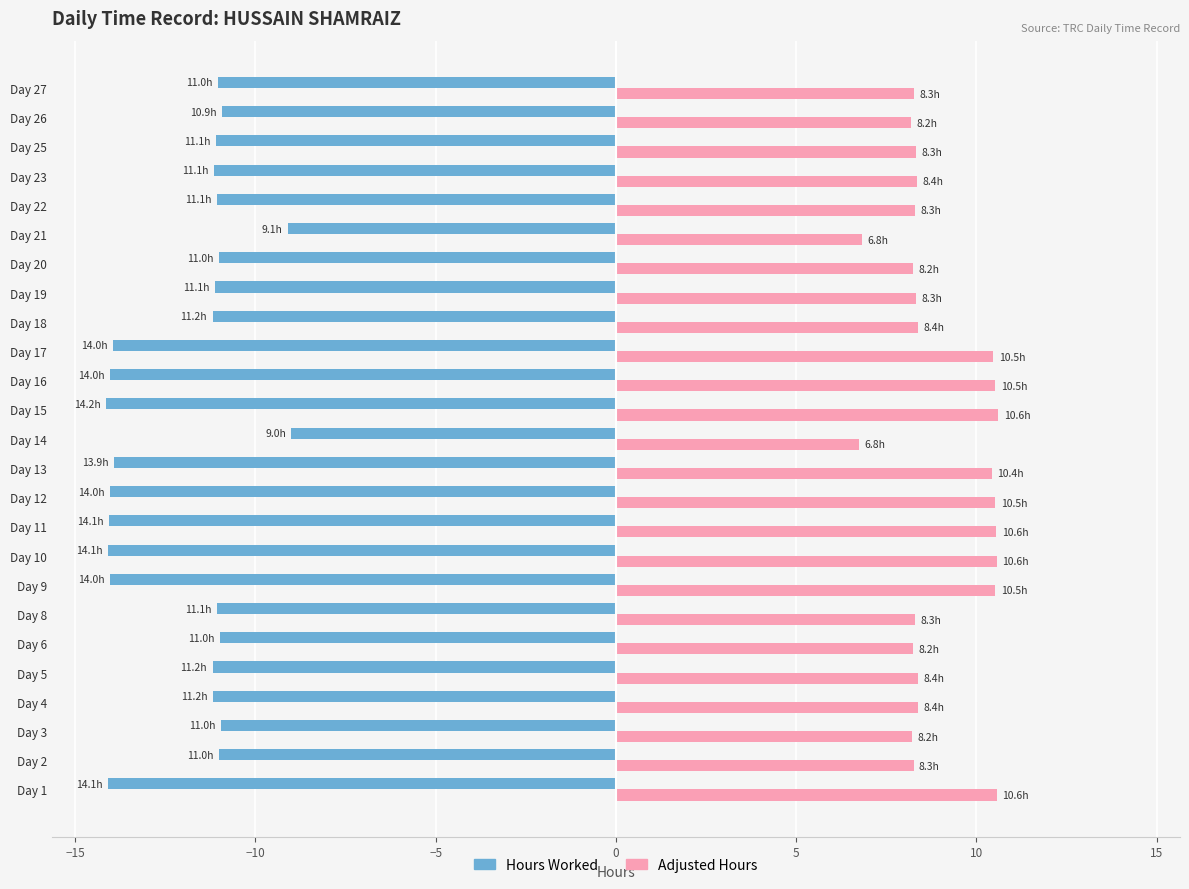

What are all the series names shown in the legend?

Hours Worked, Adjusted Hours